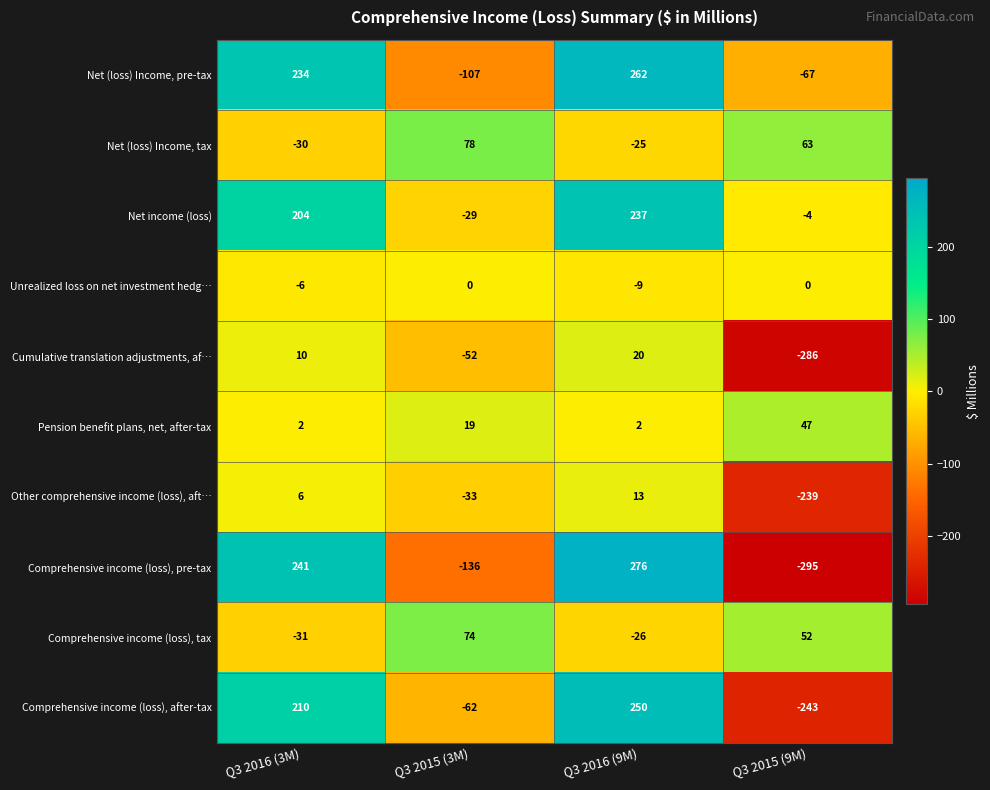

What is the difference between the second highest and minimum values in the Net (loss) Income, tax series?

93